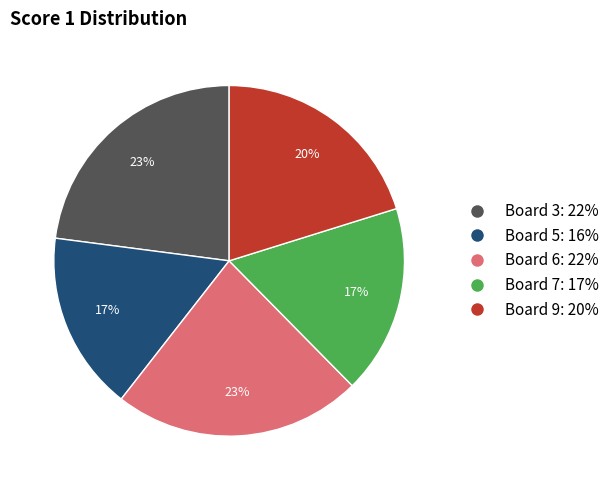

To the nearest percent, what portion does Board 3 represent?

23%